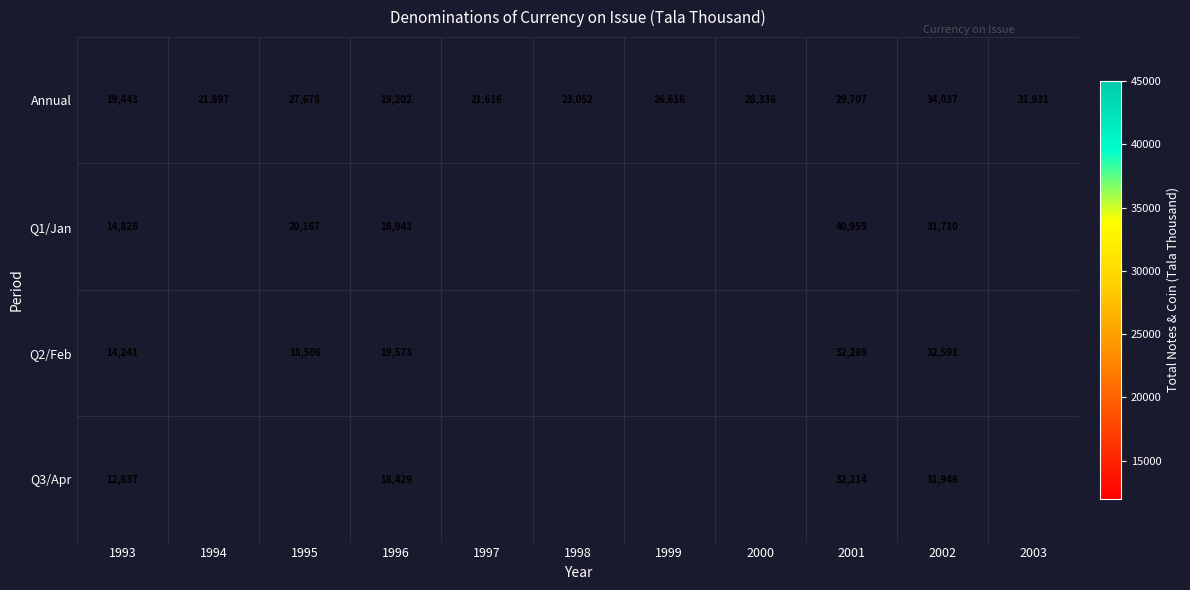

True or false: Q2/Feb has a value of 47079.3 at 2002.

False